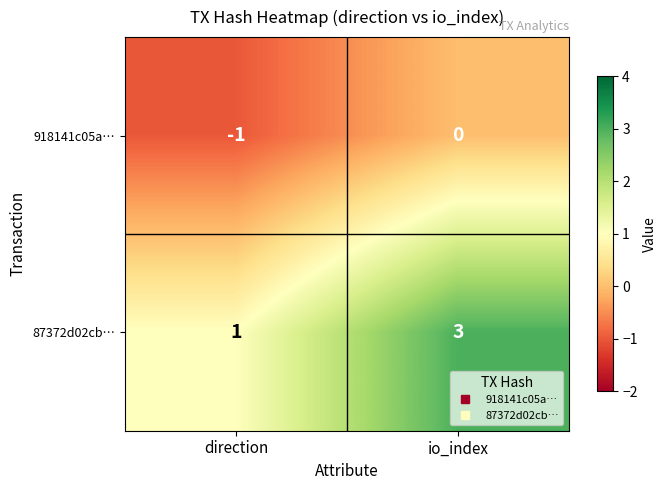

At which category is the sum across all series the highest?

io_index